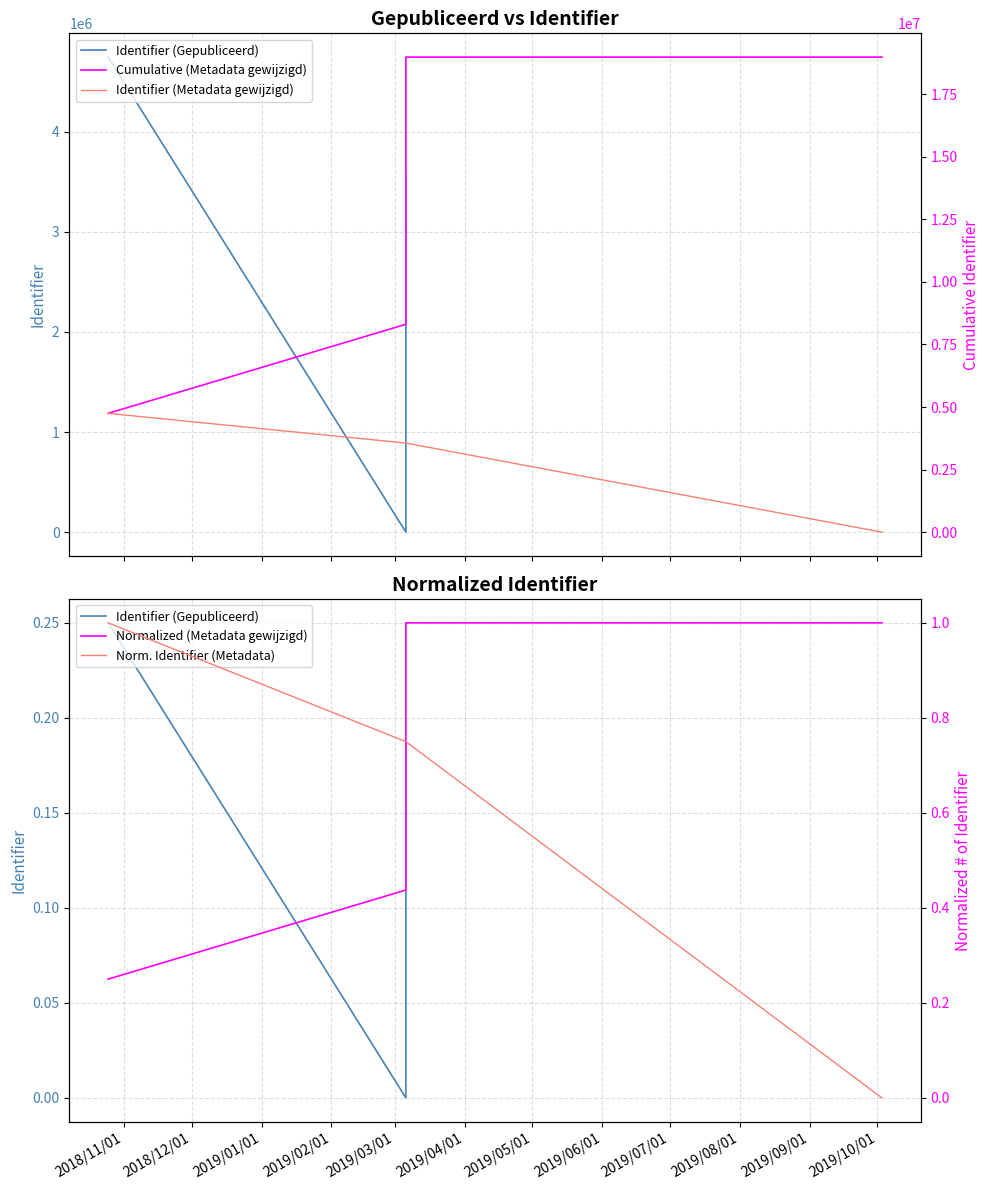

What is the label of the 2nd point from the left?

2018/12/01